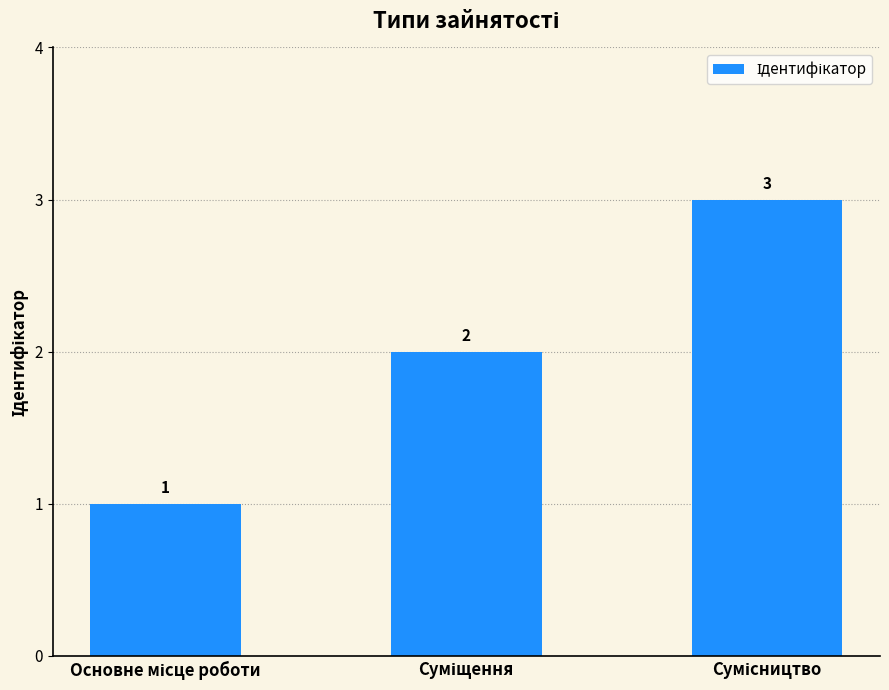

What is the maximum value shown in the chart?

3